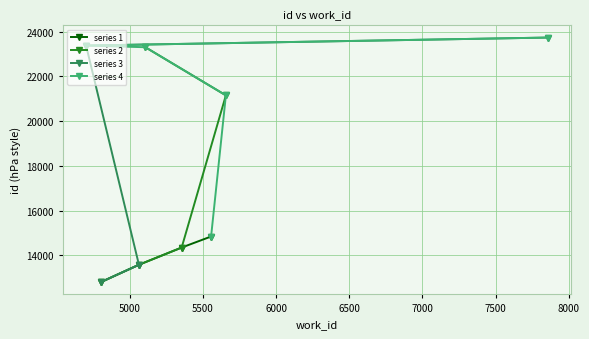

List the labels in order of value, largest first.

7856, 4702, 4702, 5107, 5657, 5556, 5355, 5063, 4802